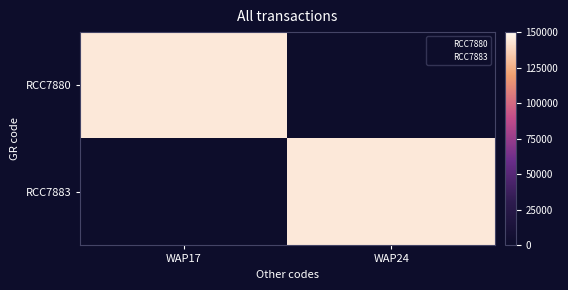

Reading left to right, what are all the values shown in this chart?

RCC7880: WAP17=144287	WAP24=0
RCC7883: WAP17=0	WAP24=144287